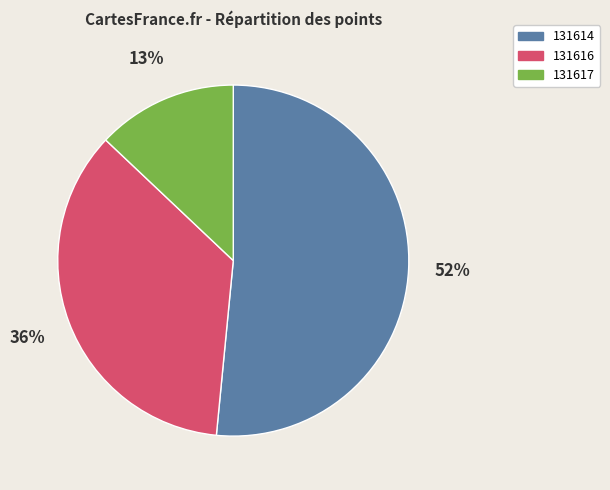

What percentage is the 131617 slice, to the nearest percent?

13%